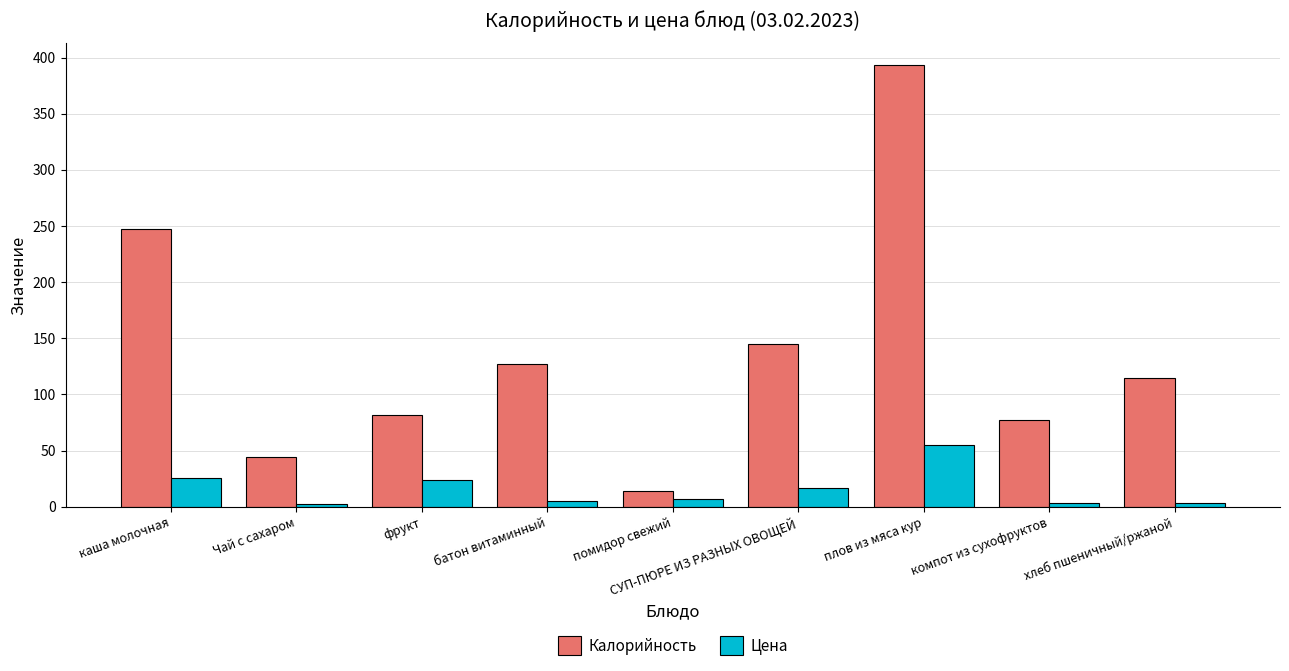

What is the label of the 1st bar from the left?

каша молочная